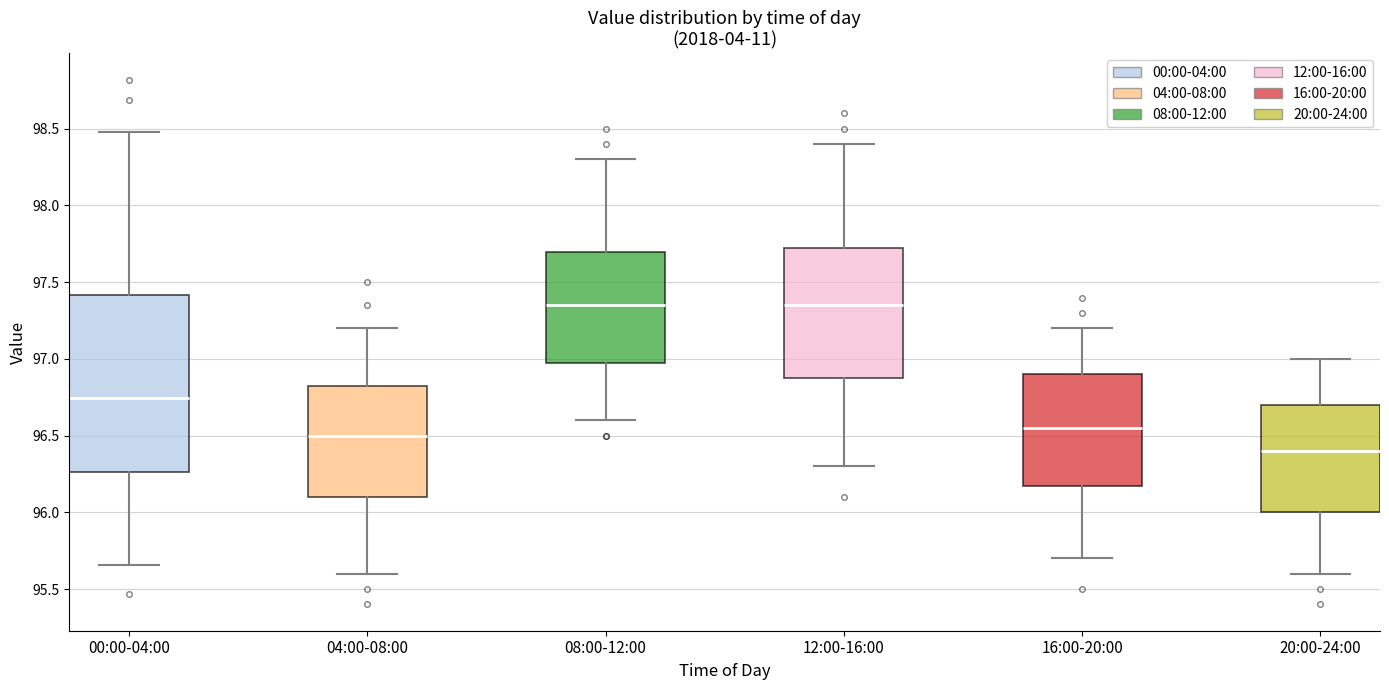

Where does the upper whisker of the box for 16:00-20:00 end on the y-axis? The values are not printed on the chart, so give them approximately, as read against the axis.

97.20